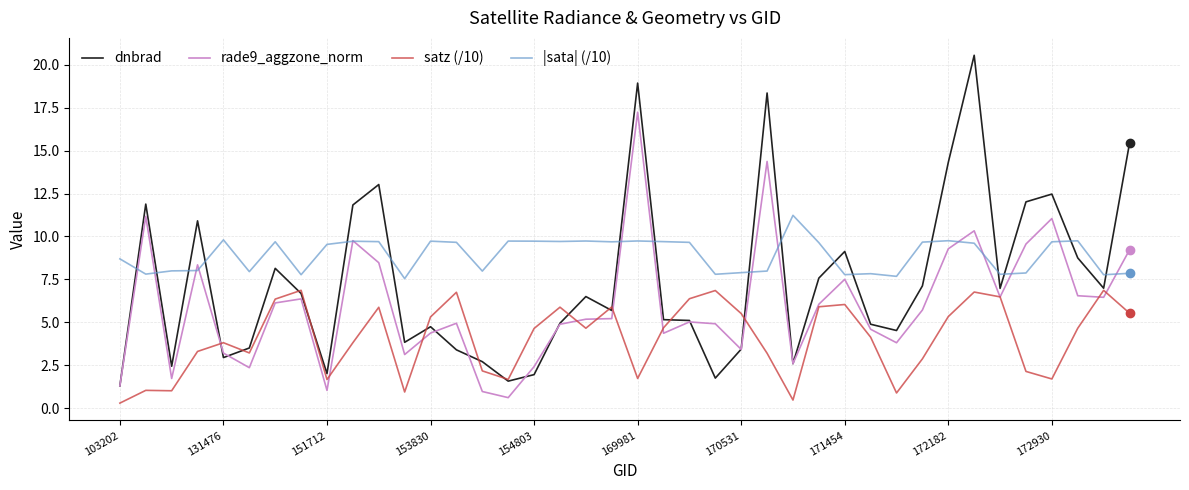

List the series in order of their peak value, highest first.

dnbrad, rade9_aggzone_norm, |sata| (/10), satz (/10)